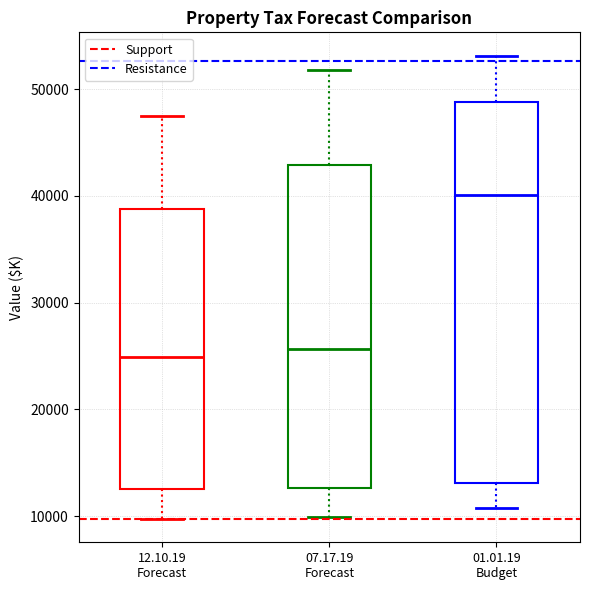

Reading left to right, transcribe this box plot: for each box, give where its median line is, the range the box spans, and where its two whiskers end, as read against the y-axis. The values are not printed on the chart, so give them approximately, as read against the axis.

12.10.19 Forecast: median 25000, box 13000 to 39000, whiskers 10000 to 47000
07.17.19 Forecast: median 26000, box 13000 to 43000, whiskers 10000 to 52000
01.01.19 Budget: median 40000, box 13000 to 49000, whiskers 11000 to 53000